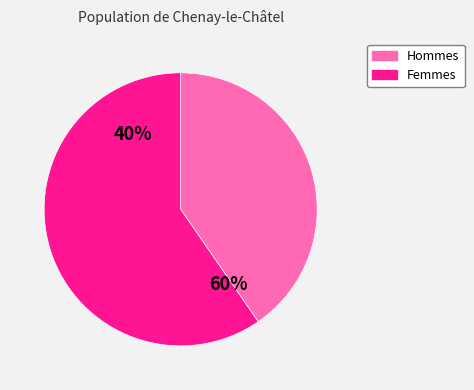

Is 1 the majority of the pie?

No